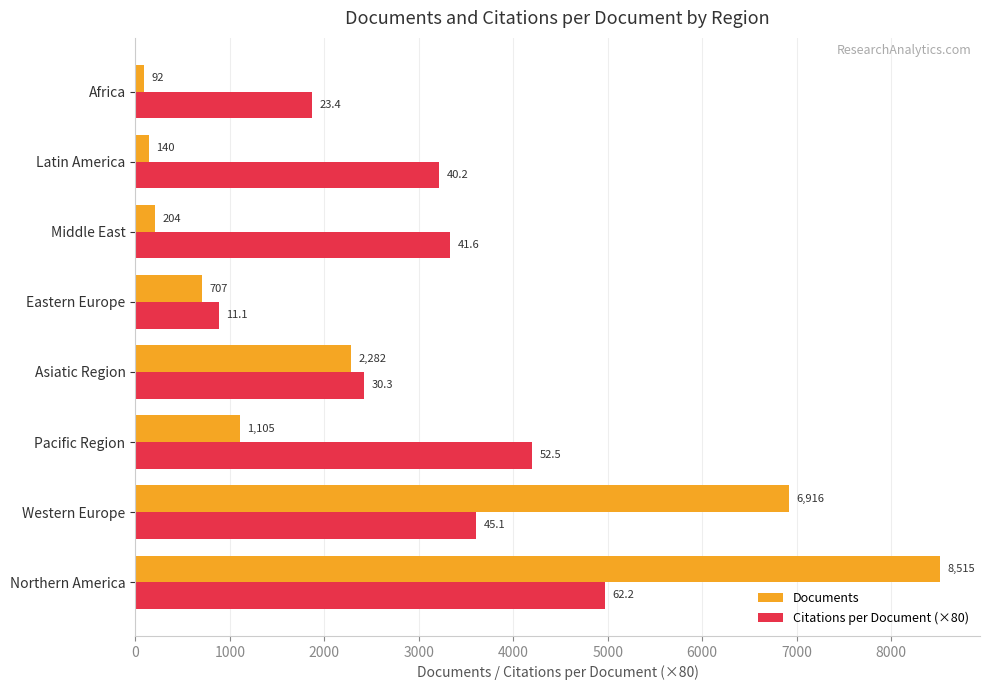

Where is Citations per Document (×80) nearest to the value 2929?

Latin America